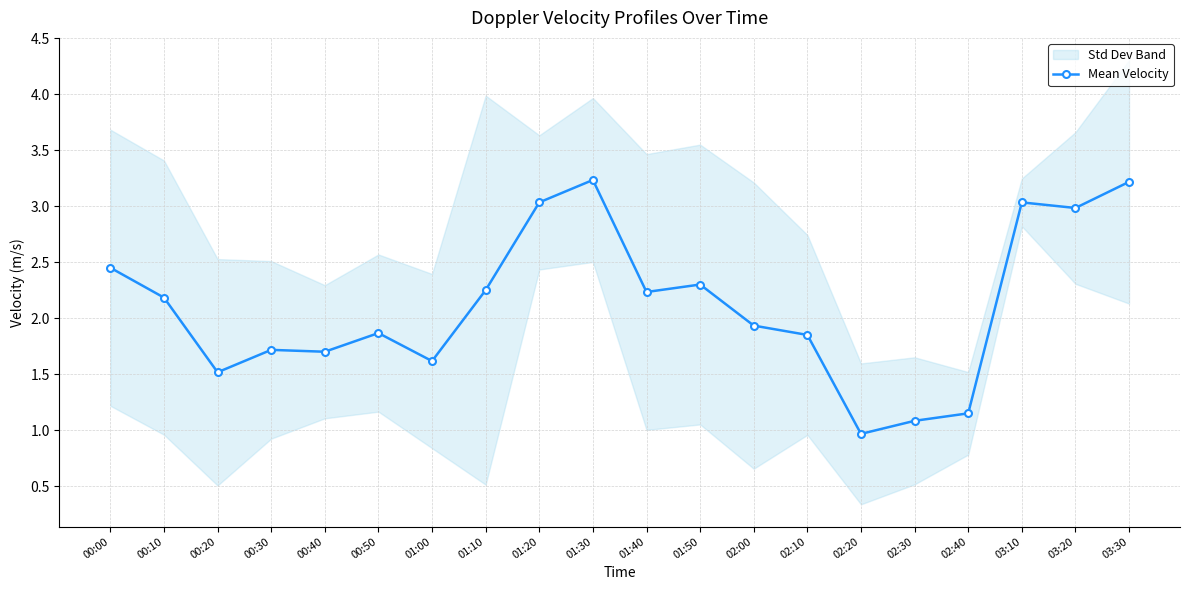

Which has a higher value, 00:30 or 02:20?

00:30